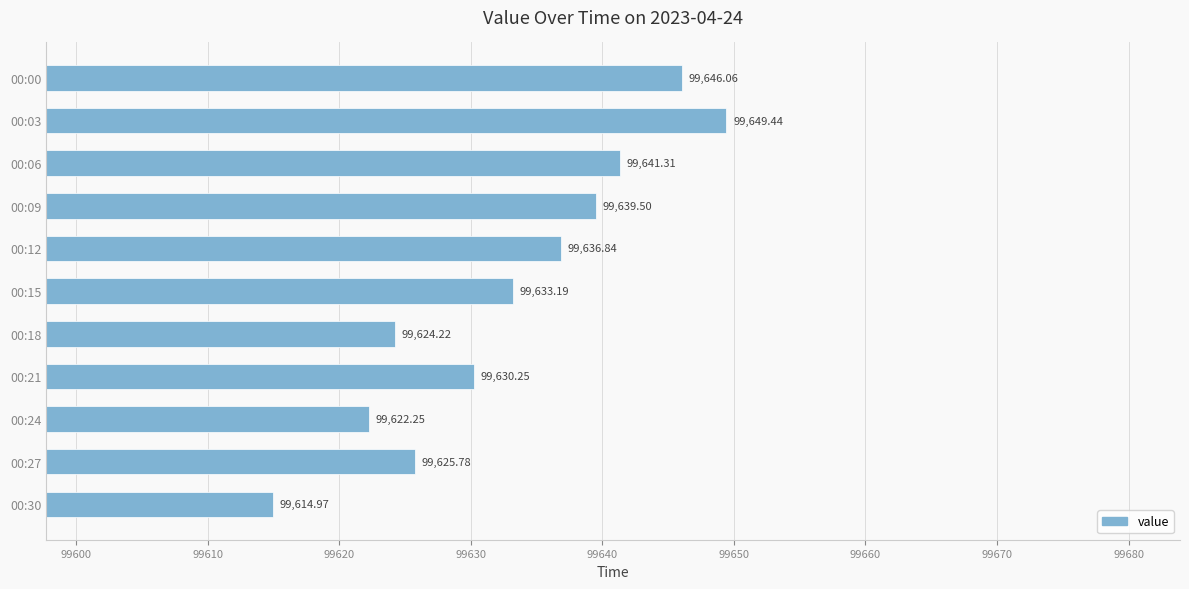

What is the smallest value displayed?

99615.0